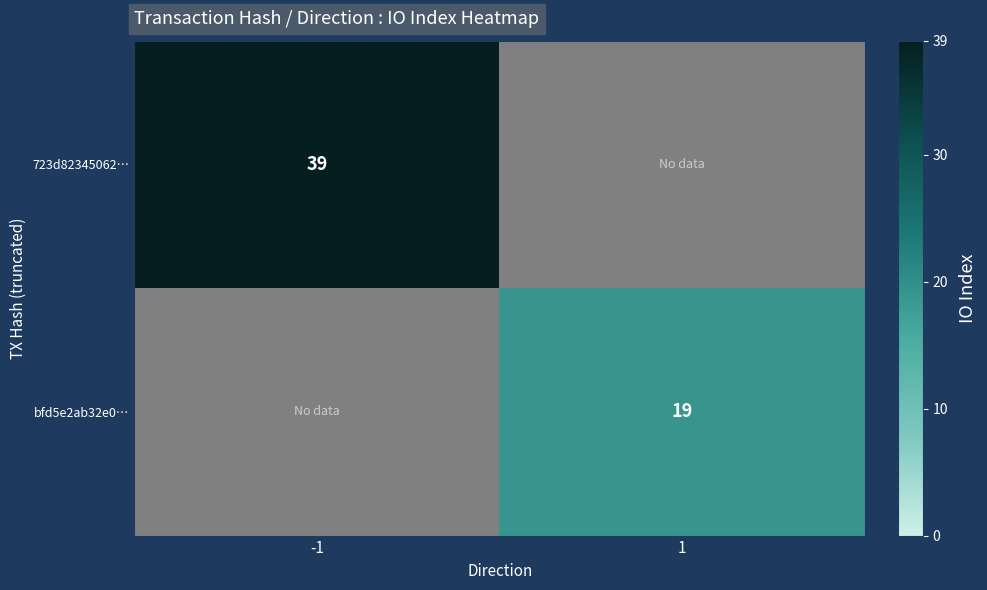

The value of 723d82345062… at -1 is 63. True or false?

False